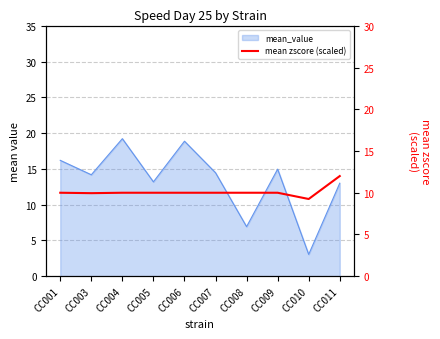

What is the difference between the maximum and minimum values?

2.8